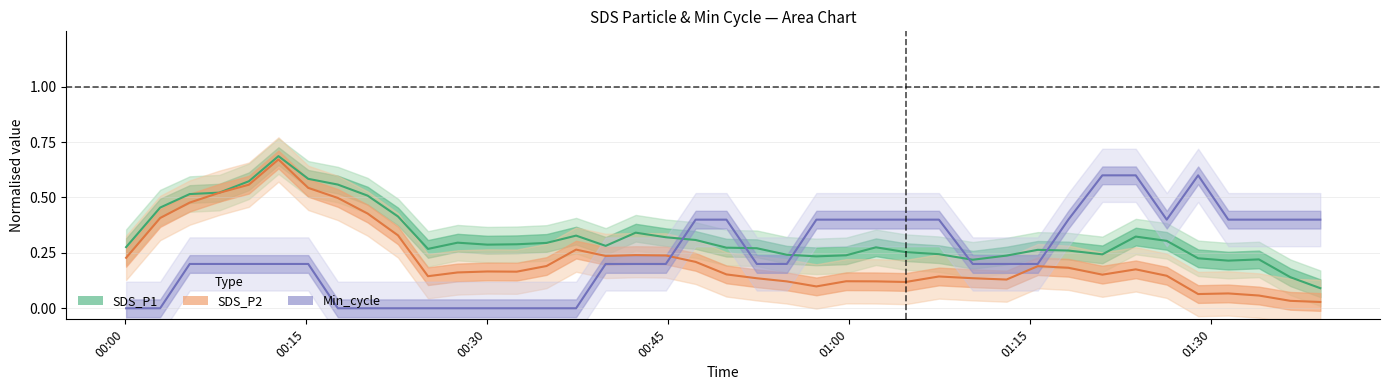

The SDS_P2 line series shows 0.3 at 19. True or false?

False